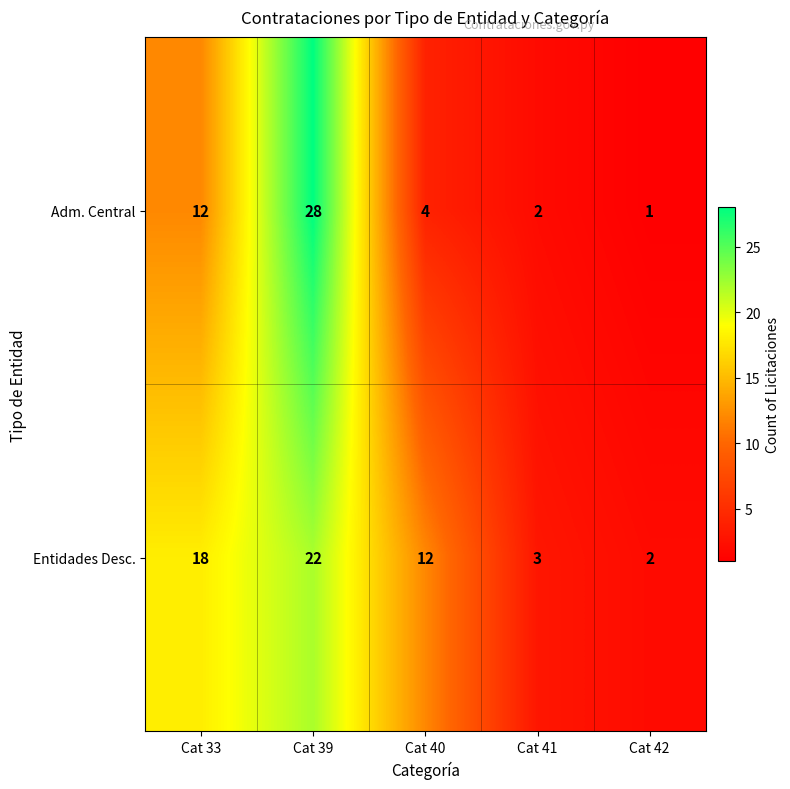

At which label is Entidades Desc. closest to 12?

Cat 40